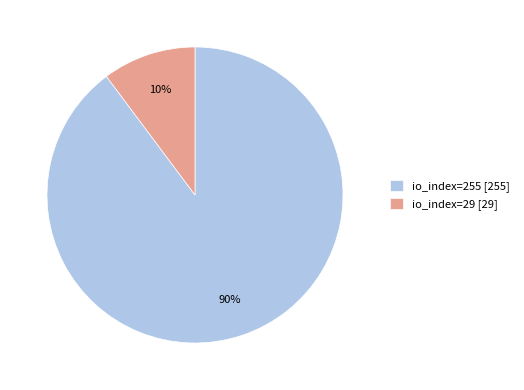

Does any single category account for the majority?

Yes